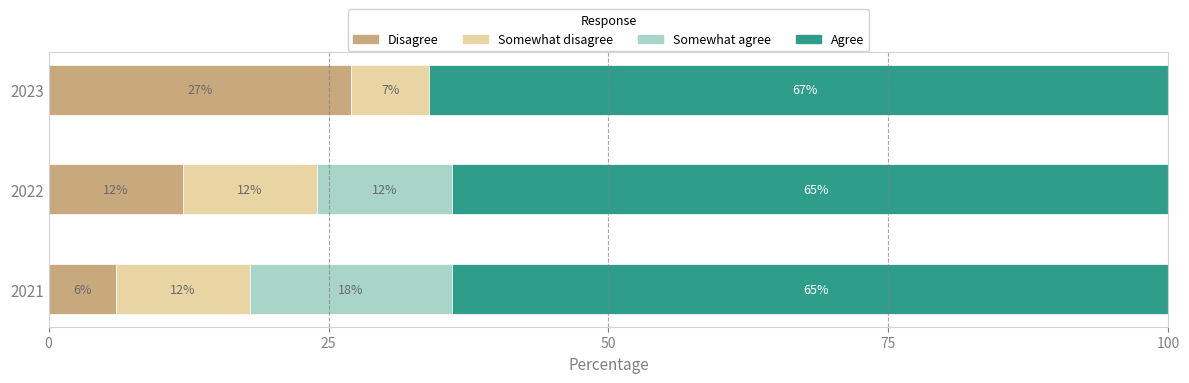

What is the sum of all Disagree values?

45